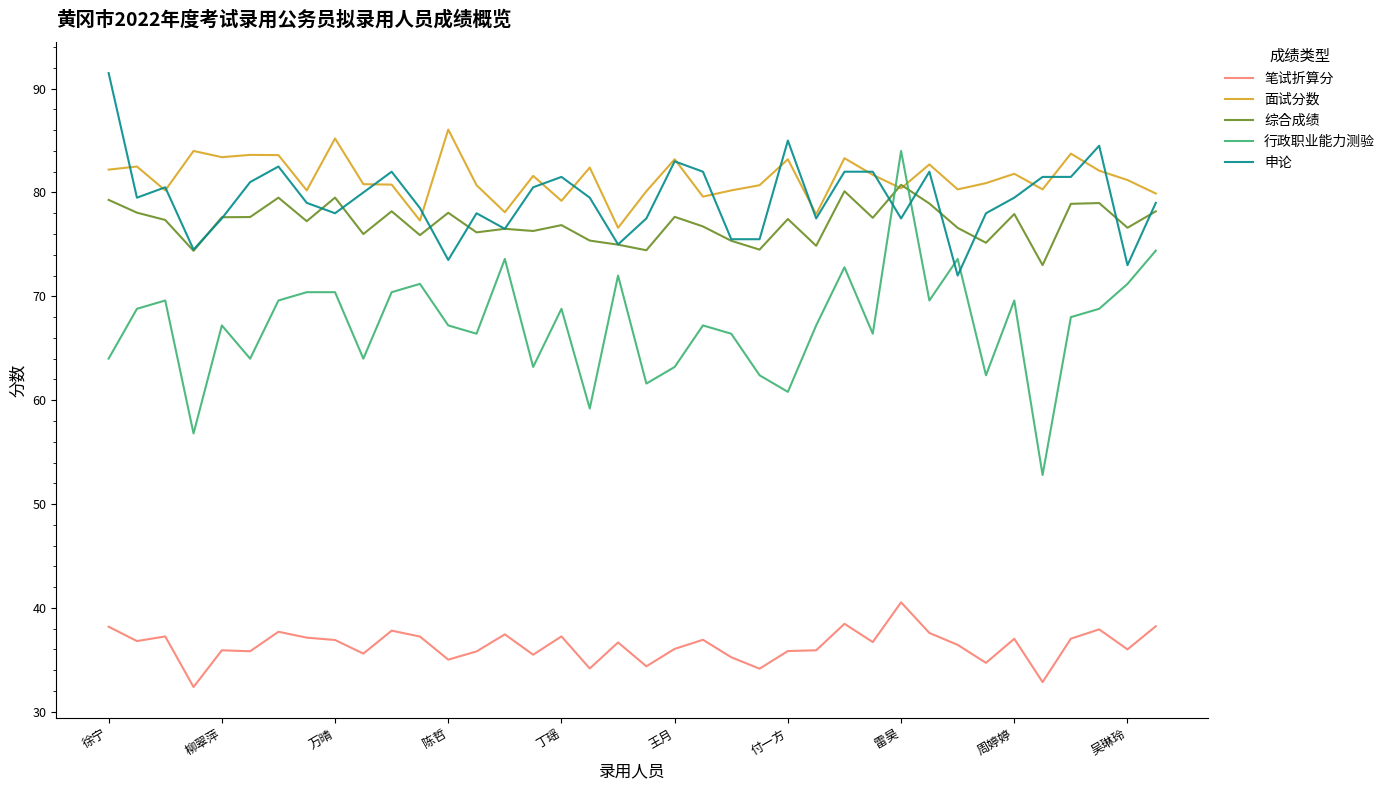

What is the highest value of the 申论 series?

91.5